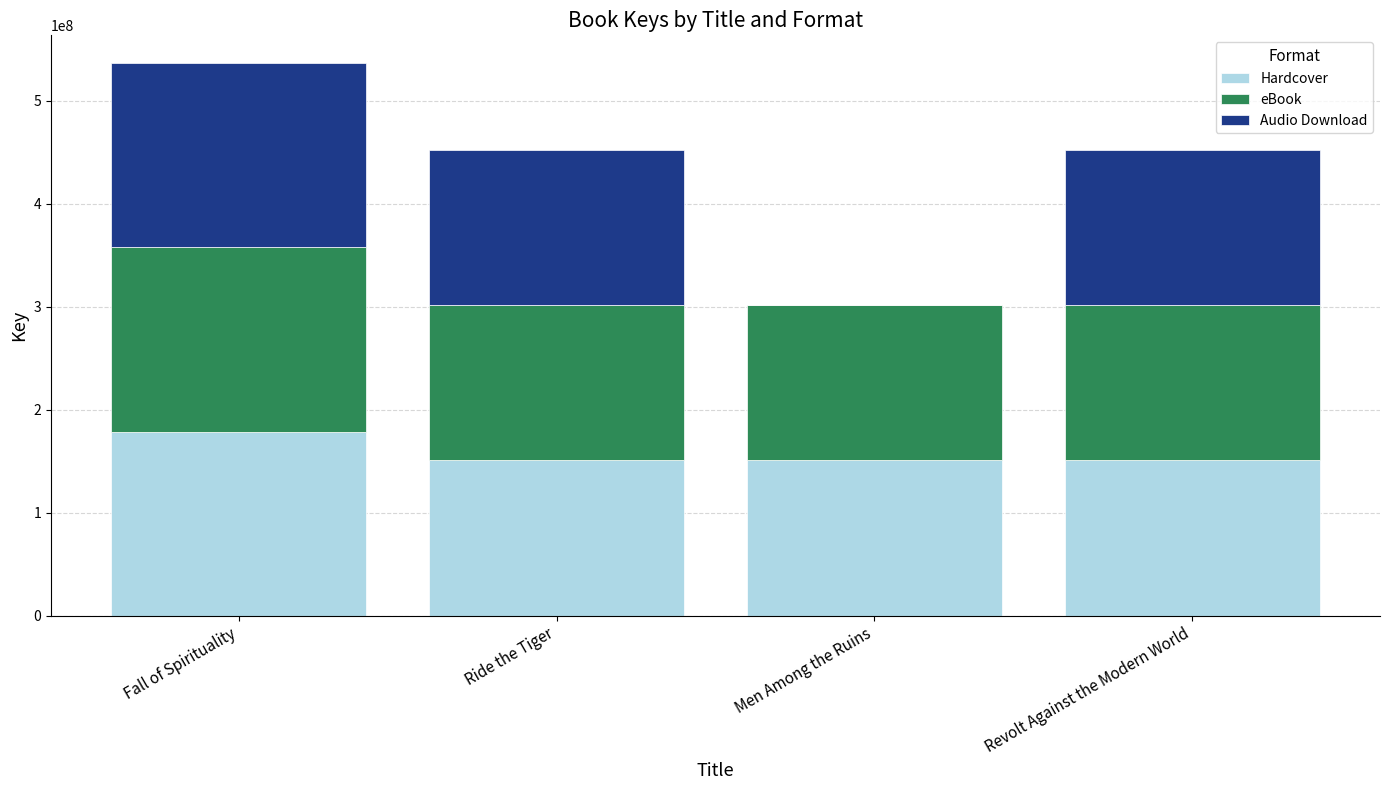

At which category is the sum across all series the highest?

Fall of Spirituality